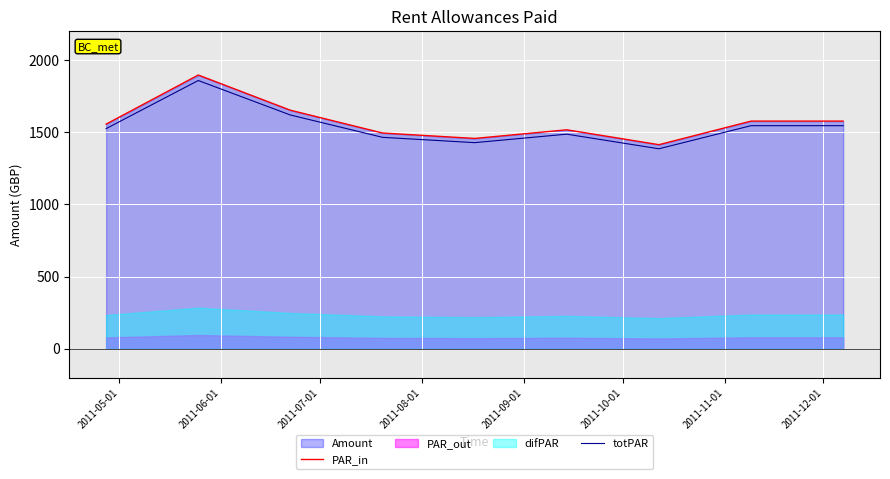

What is the lowest value of the totPAR series?

1385.0